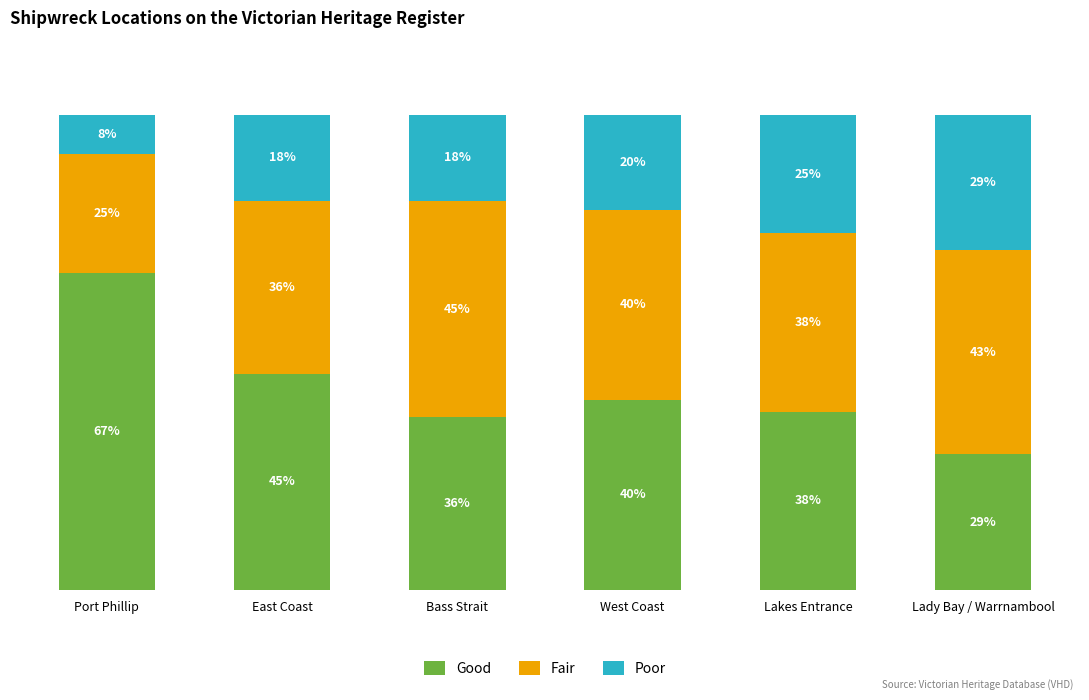

Are the bars horizontal?

No